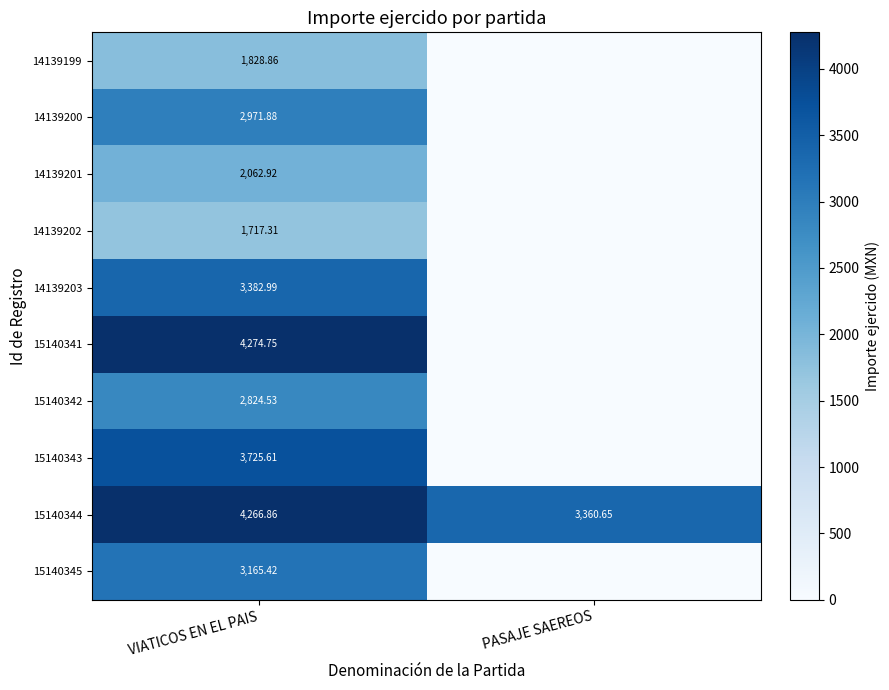

What is the approximate value of 15140342 at VIATICOS EN EL PAIS?

2824.5